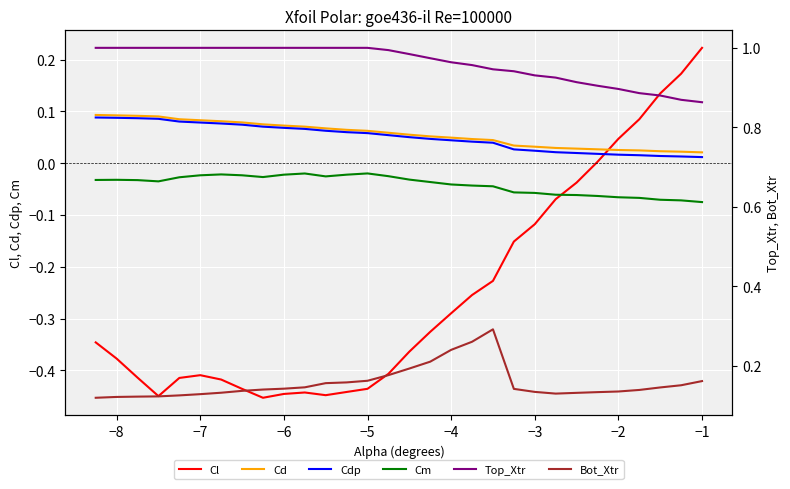

True or false: Top_Xtr and Cd cross at least once.

False